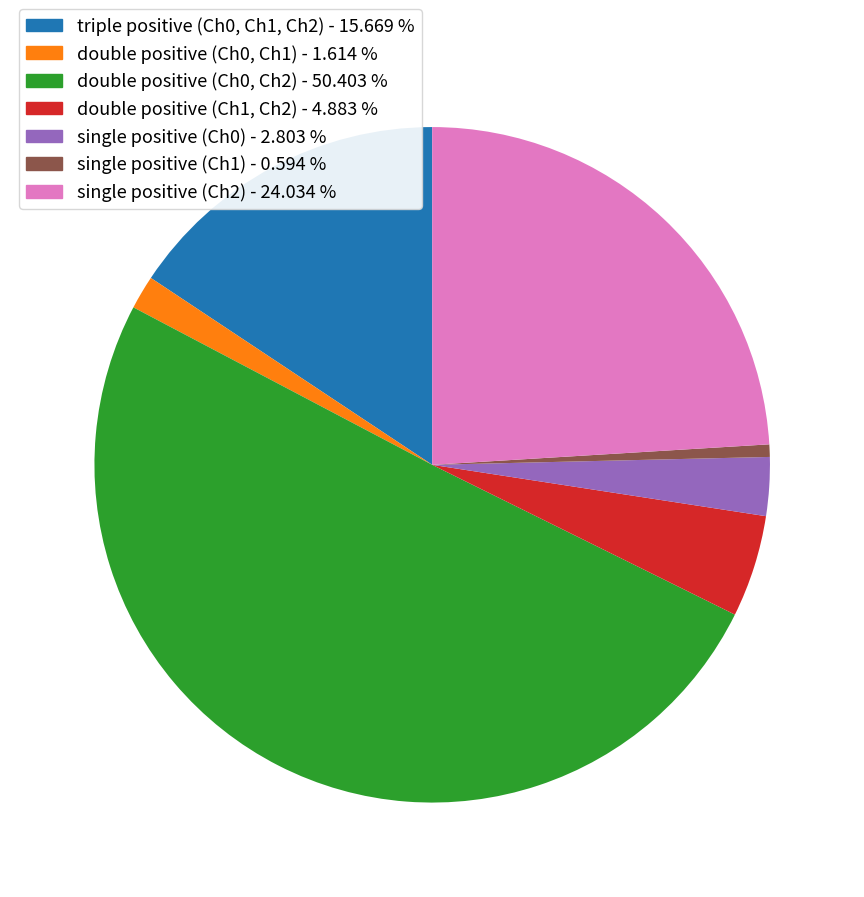

Combined, do double positive (Ch0, Ch1) and triple positive (Ch0, Ch1, Ch2) account for over 50%?

No